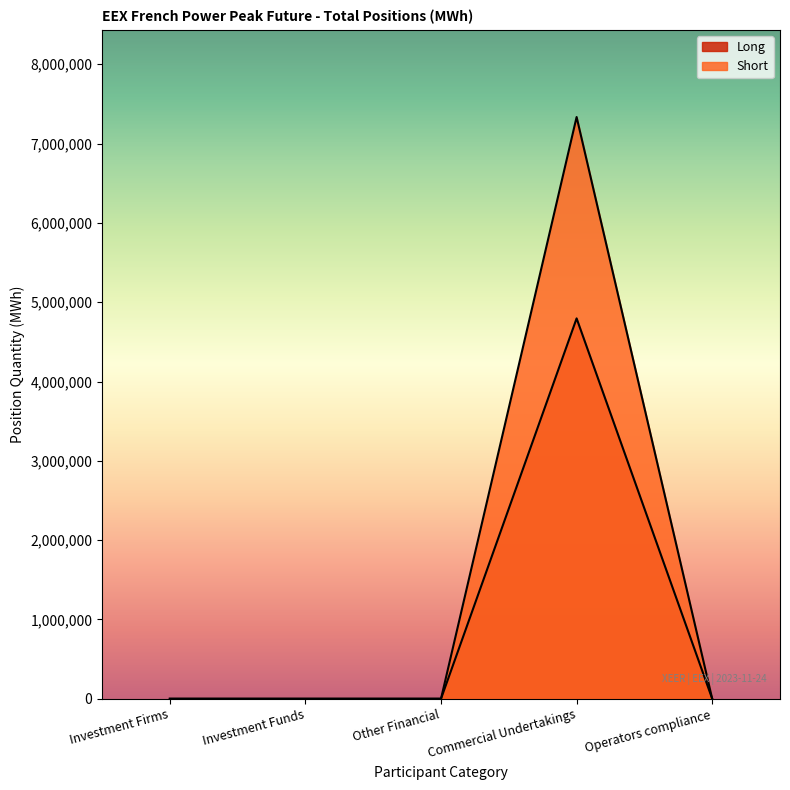

What is the average value of the Short series?

1466921